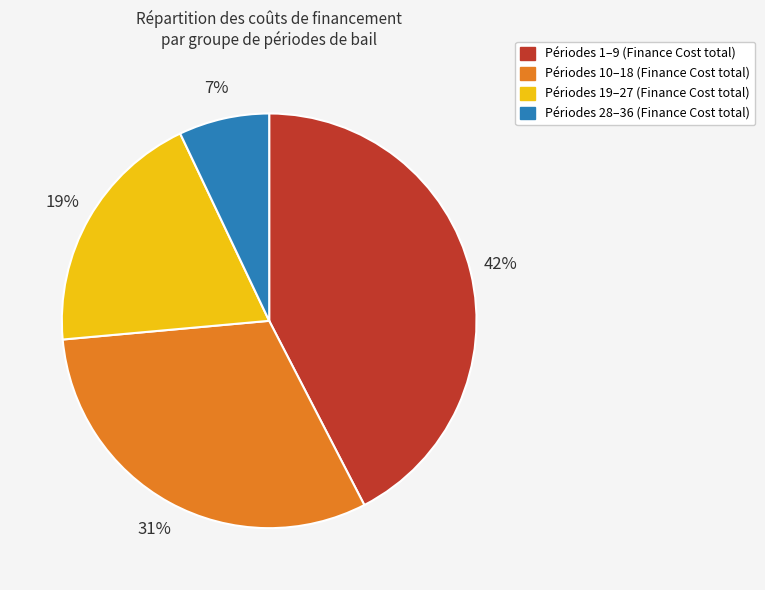

Combined, do Périodes 10–18 (Finance Cost total) and Périodes 1–9 (Finance Cost total) account for over 50%?

Yes